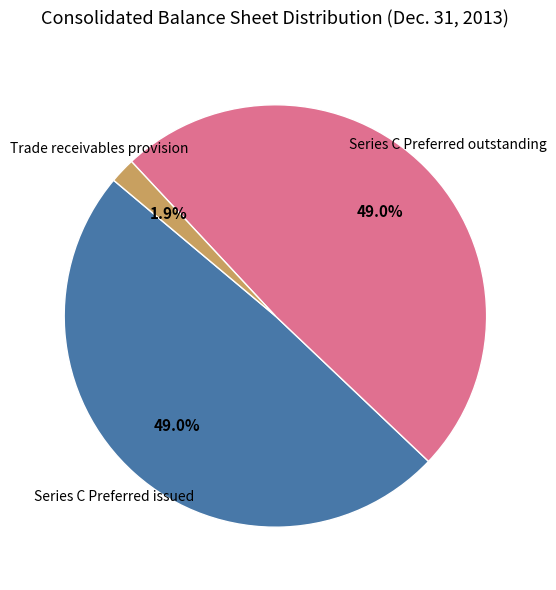

Do Series C Preferred issued and Trade receivables provision together represent more than half of the pie?

Yes